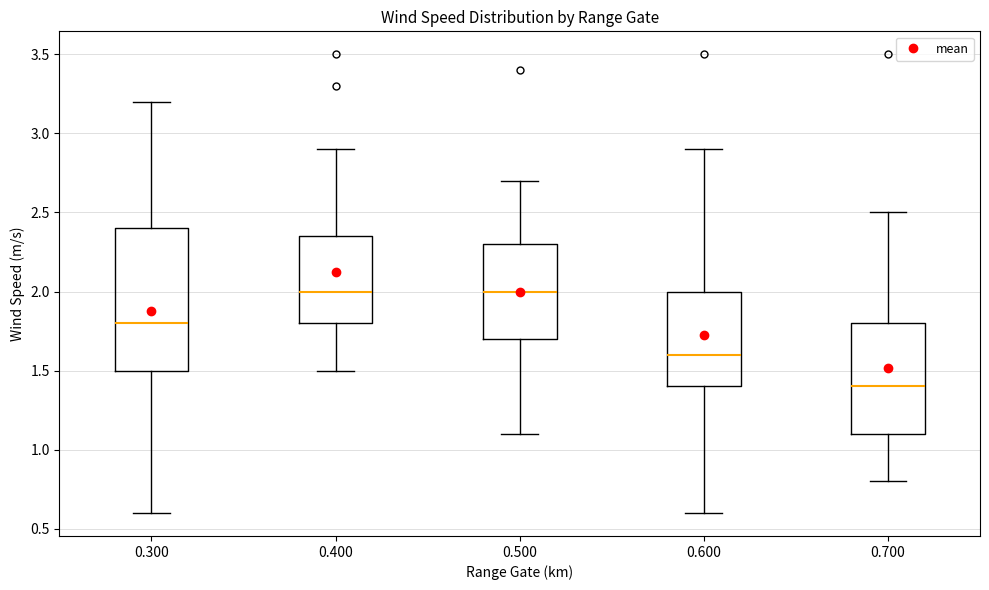

Which box is the tallest, from its lower edge to its upper edge?

0.300